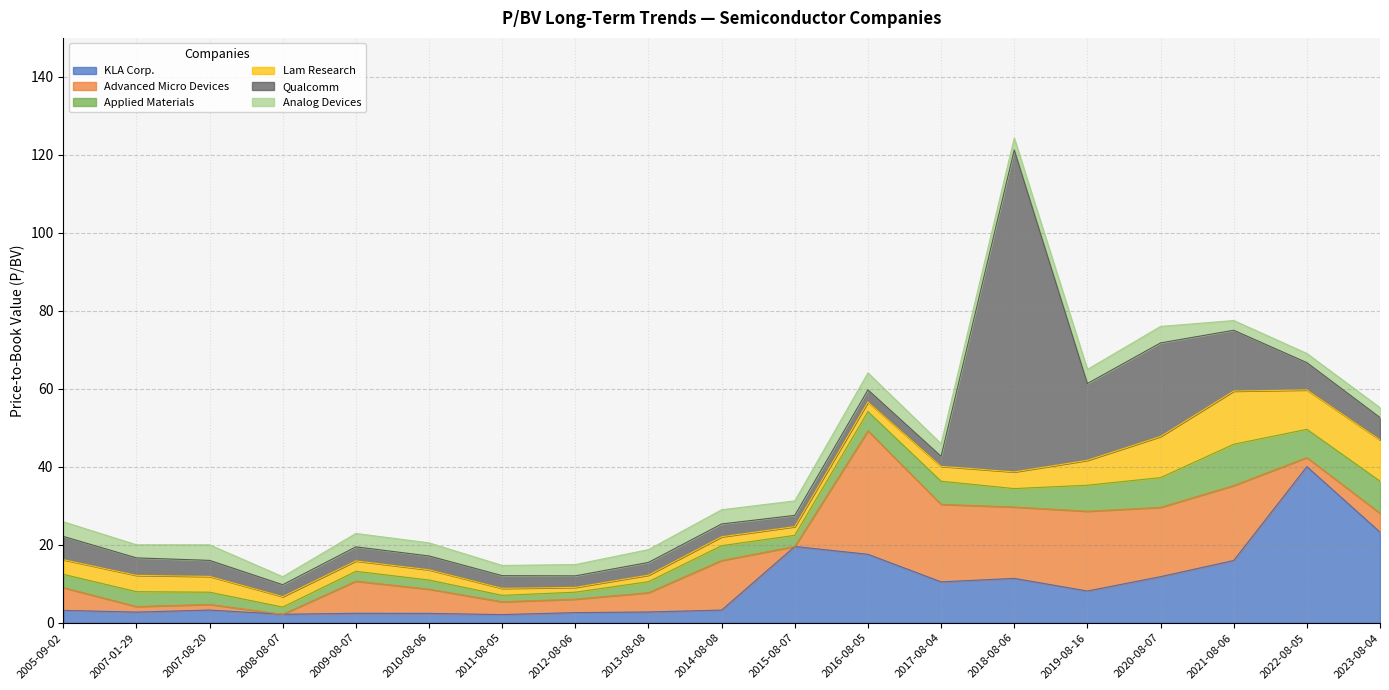

How many data points does each series have?

19